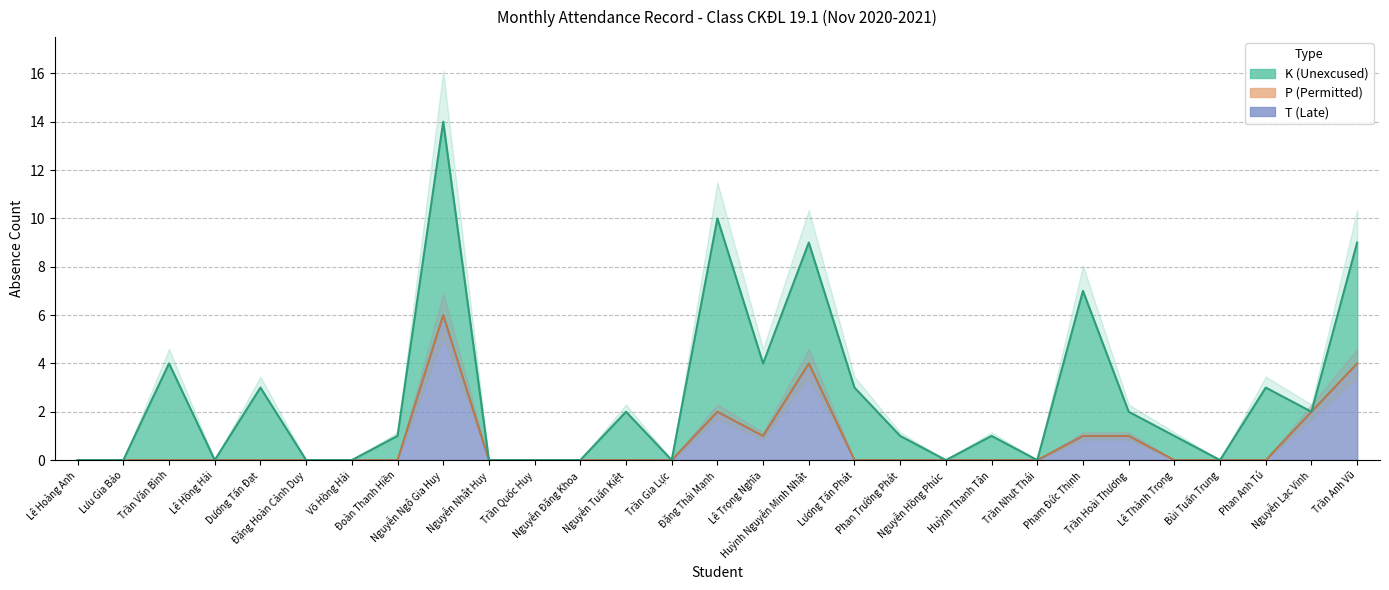

At which category does the chart reach its peak across all series?

Nguyễn Ngô Gia Huy